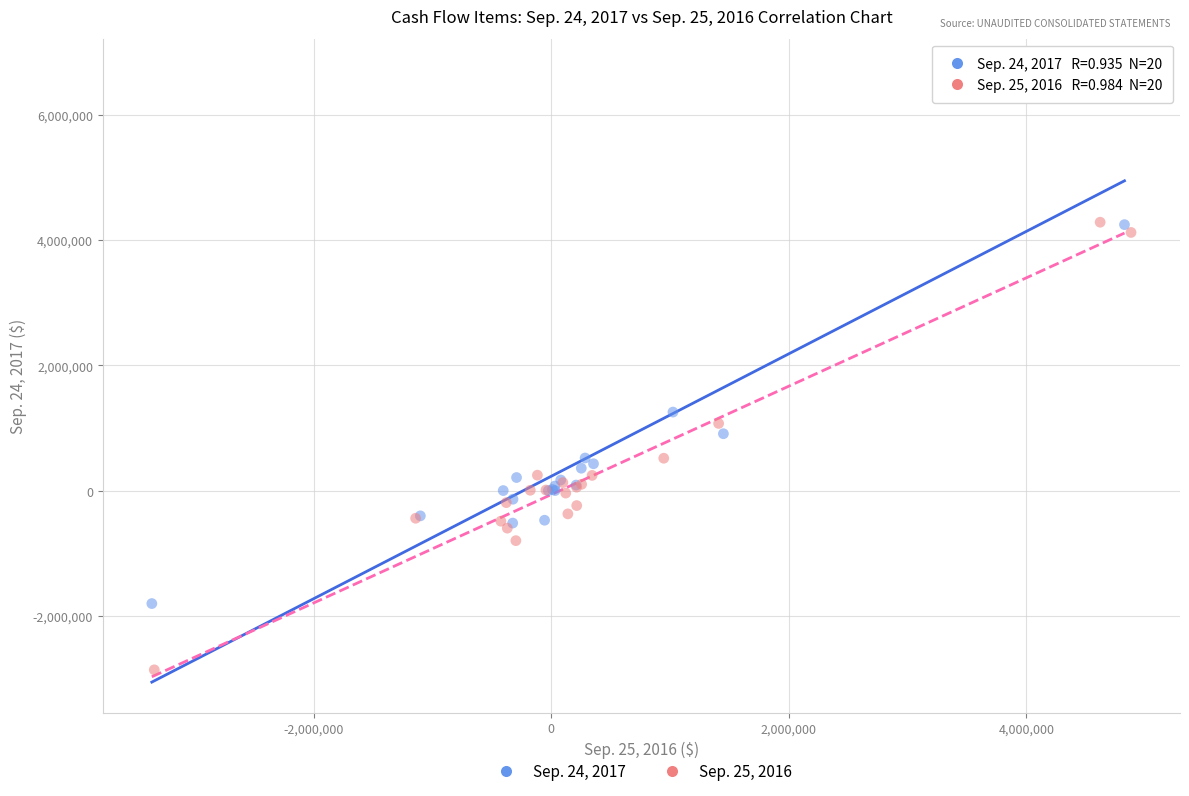

What are all the series names shown in the legend?

Sep. 24, 2017, Sep. 25, 2016